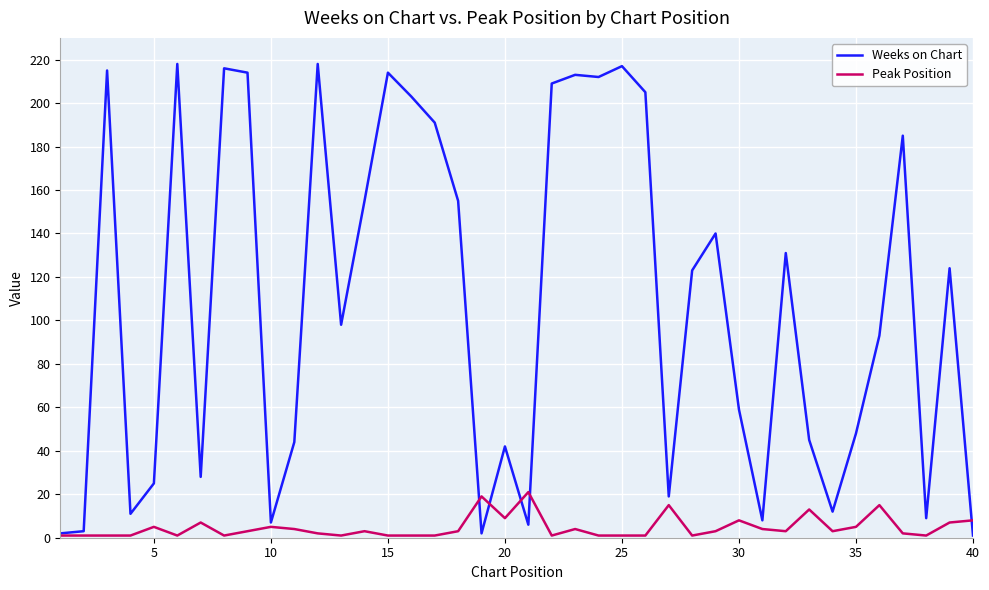

What is the sum of all Peak Position values?

187